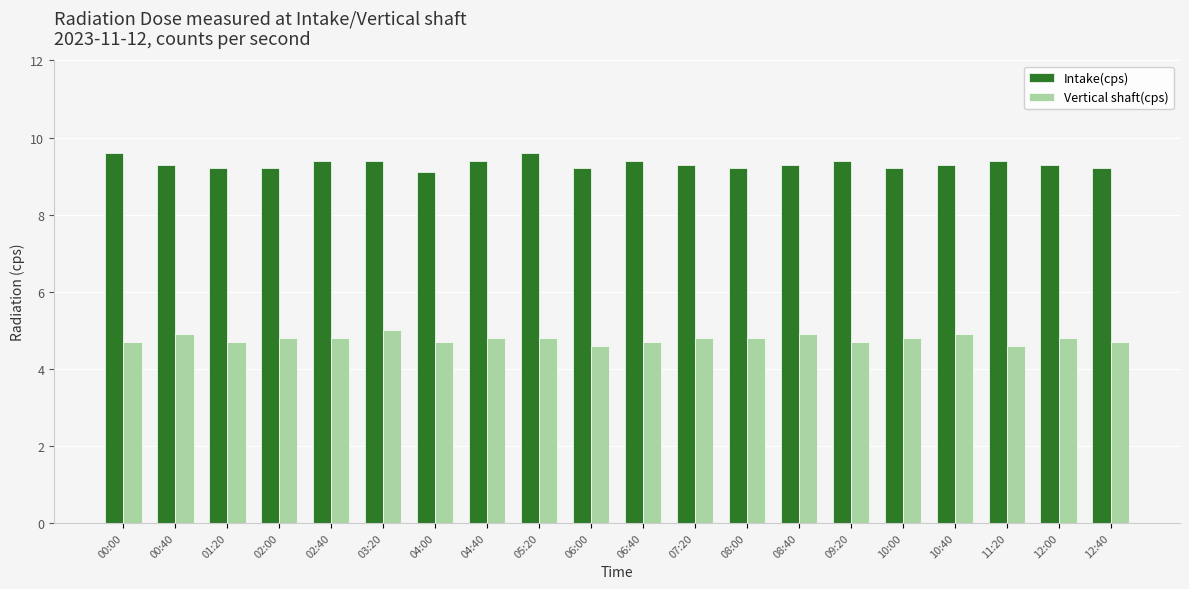

Is the value of Intake(cps) at 10:00 greater than the value of Vertical shaft(cps) at 01:20?

Yes